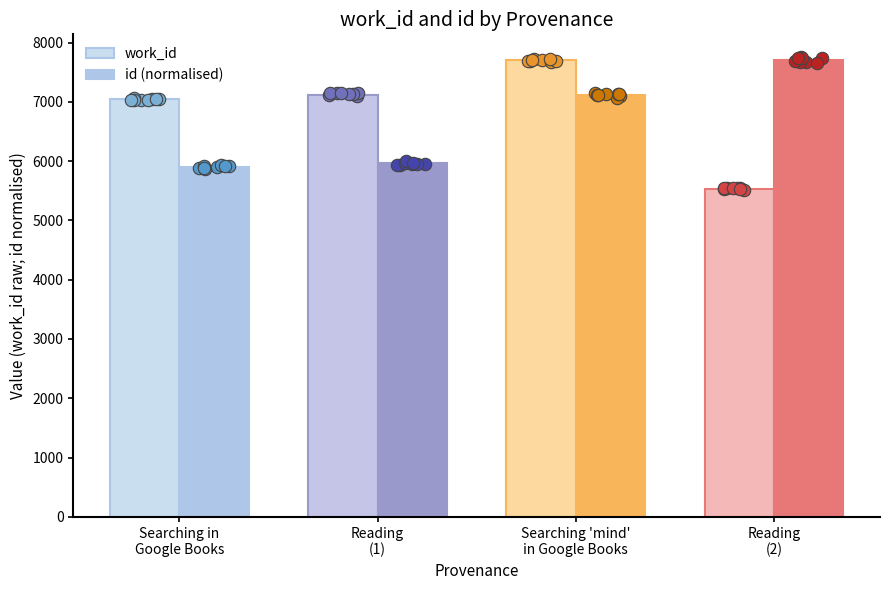

What are all the series names shown in the legend?

work_id, id (normalised)